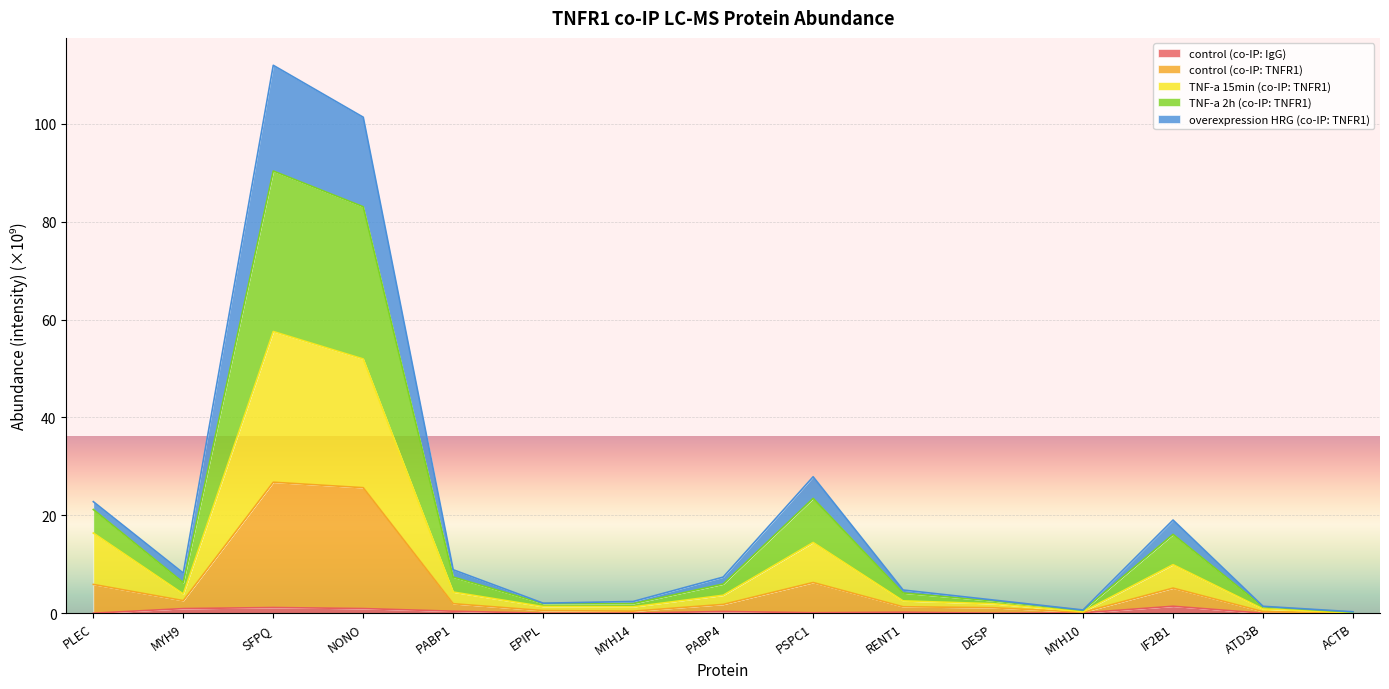

True or false: control (co-IP: IgG) and TNF-a 15min (co-IP: TNFR1) intersect in this chart.

False